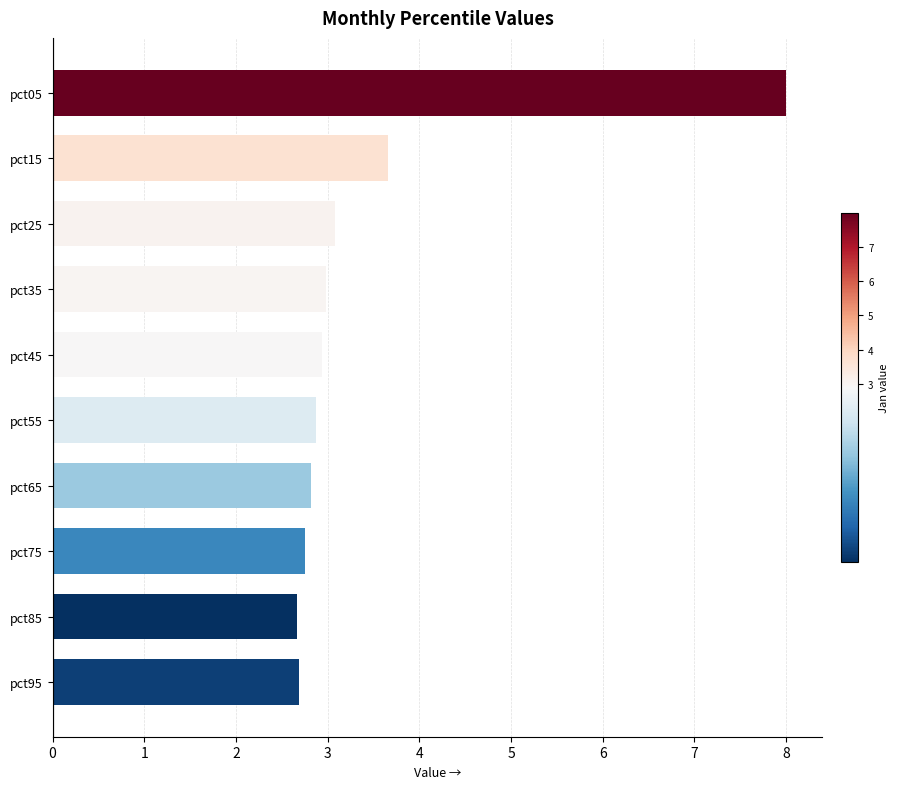

Reading top to bottom, list all the values displayed in this chart.

pct05=8.0	pct15=3.7	pct25=3.1	pct35=3.0	pct45=2.9	pct55=2.9	pct65=2.8	pct75=2.8	pct85=2.7	pct95=2.7